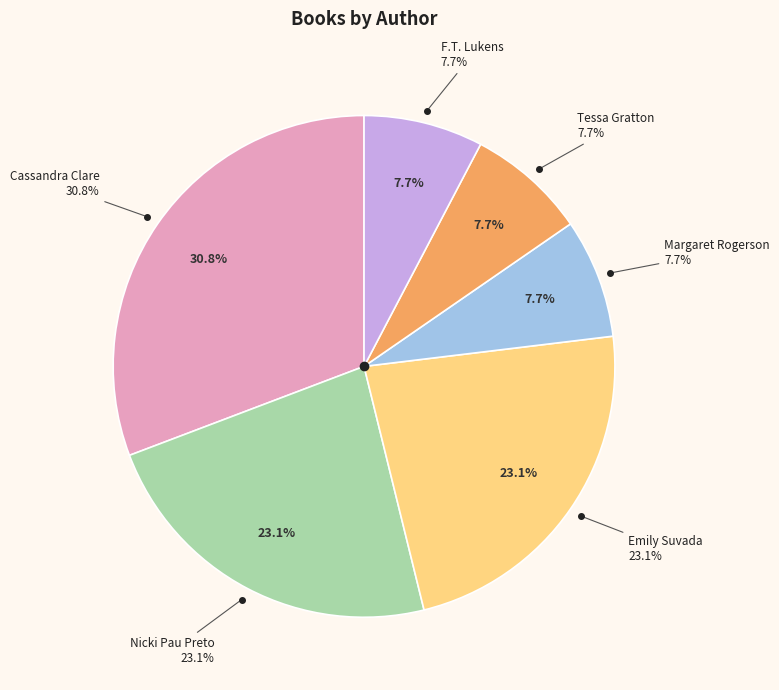

Is the sum of Tessa Gratton and F.T. Lukens greater than half?

No